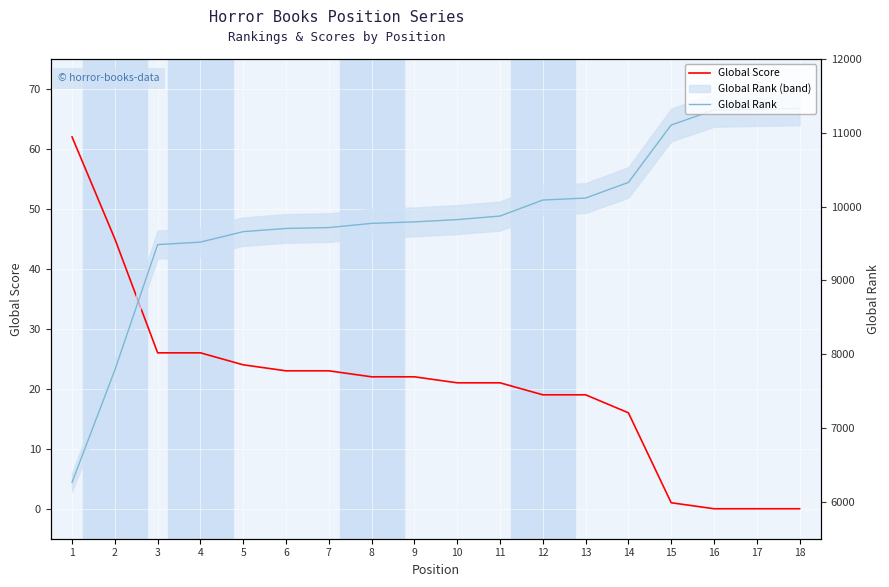

Rank the categories by Global Score value from lowest to highest.

16, 17, 18, 15, 14, 12, 13, 10, 11, 8, 9, 6, 7, 5, 3, 4, 2, 1